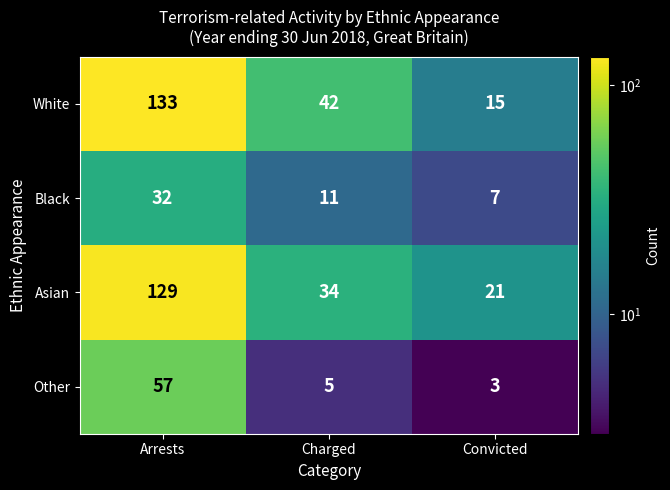

List the series in order of their peak value, highest first.

White, Asian, Other, Black